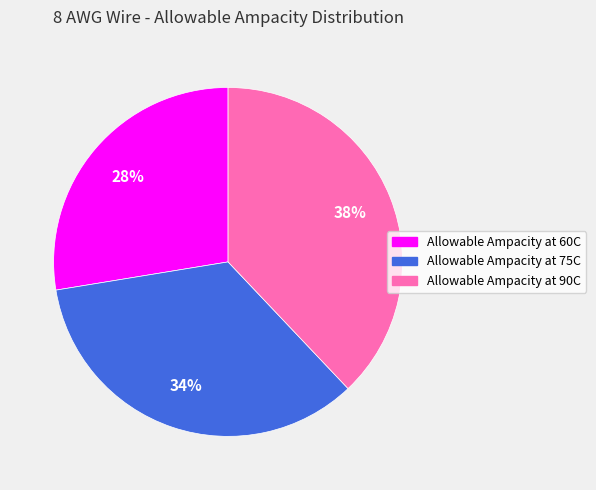

Which has a higher value, Allowable Ampacity at 75C or Allowable Ampacity at 60C?

Allowable Ampacity at 75C